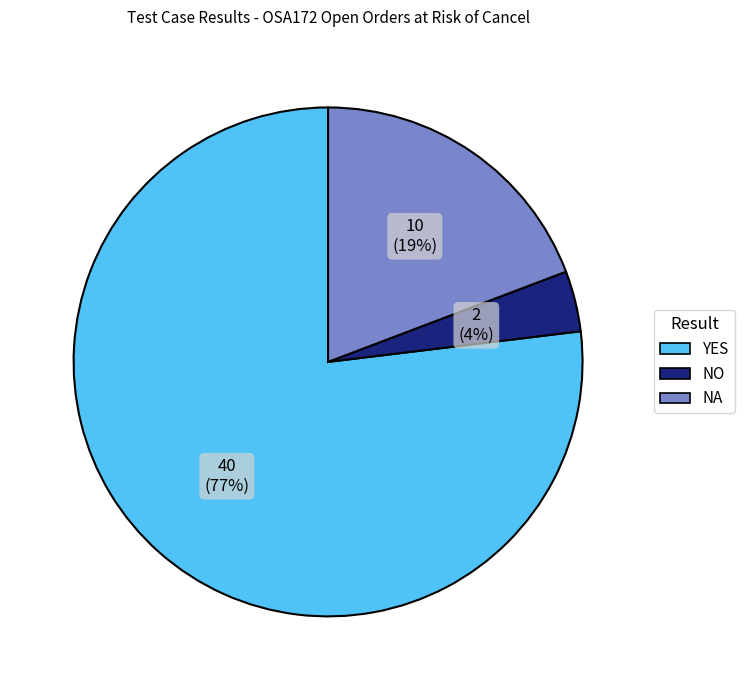

Is it true that NA is 19% of the pie?

True